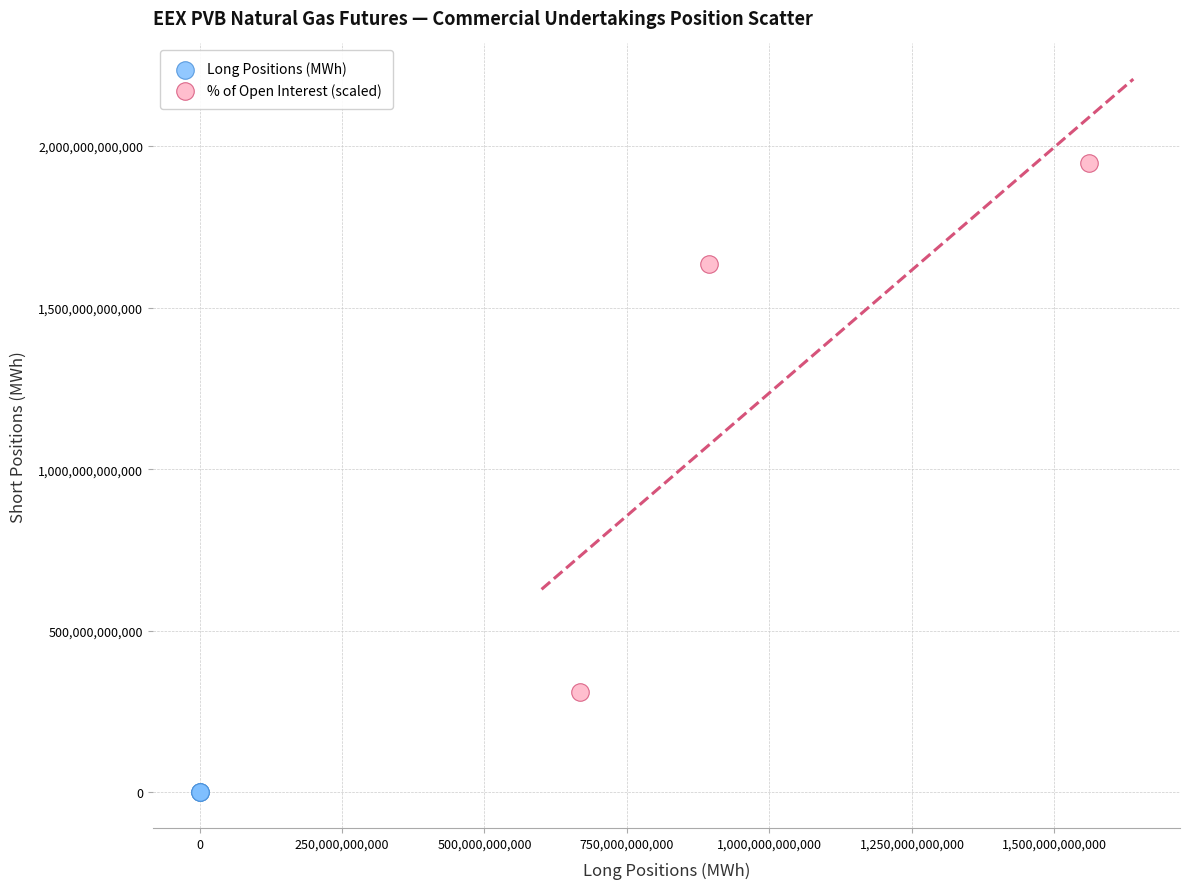

Which series has the widest spread of Y values?

% of Open Interest (scaled)